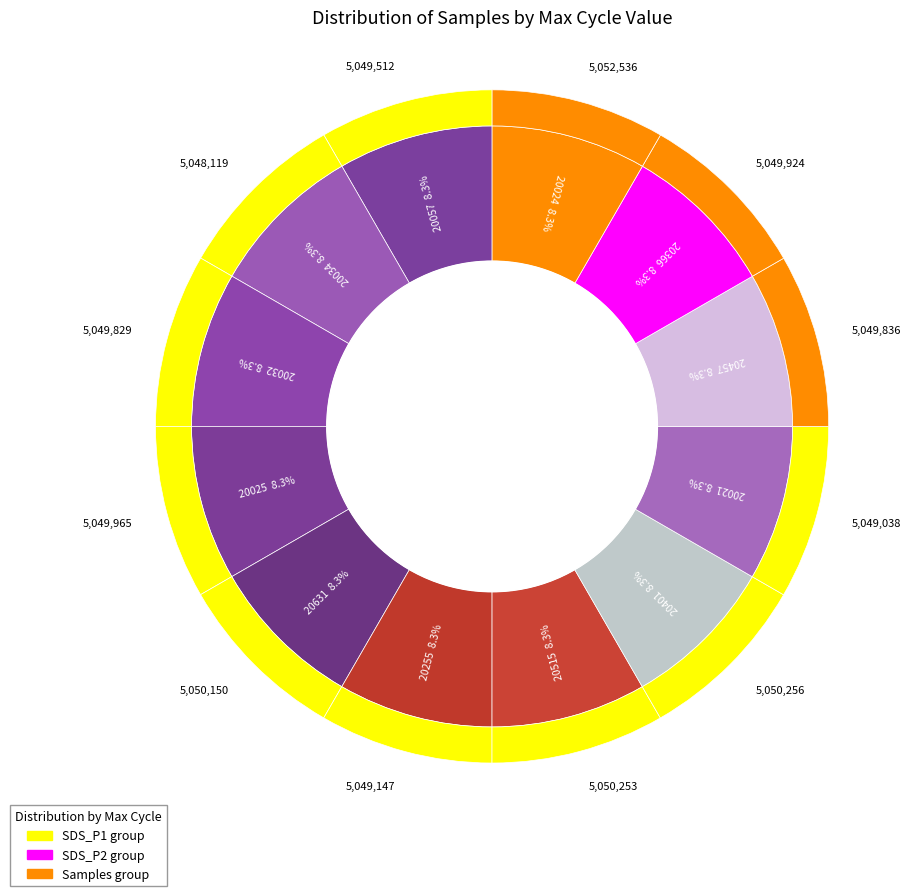

Approximately how many times larger is the value at 20631 compared to 20457?

1.0